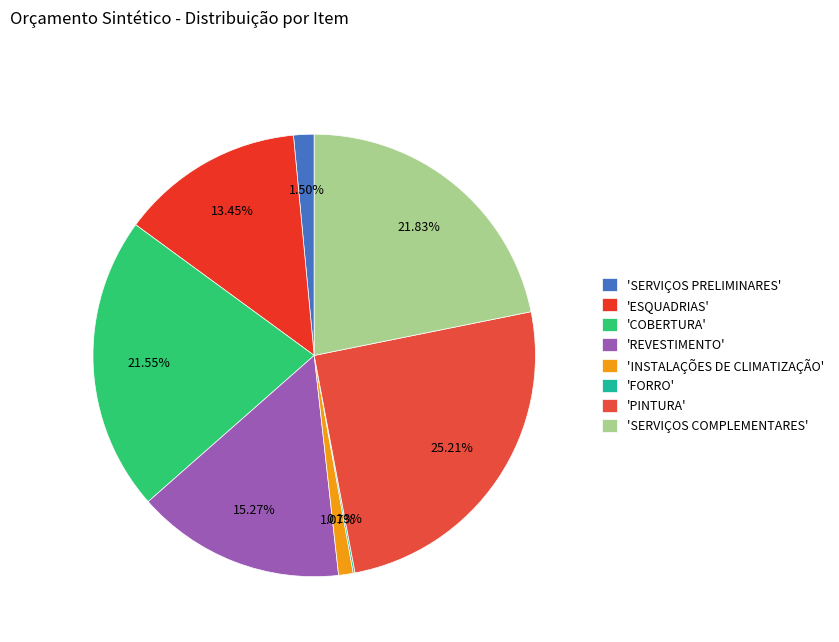

Which category has the smallest portion of the pie?

FORRO